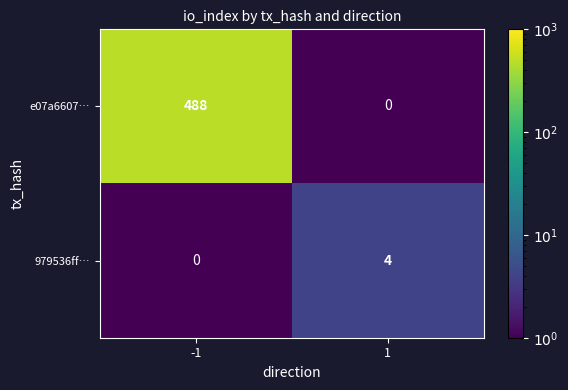

What is the difference between the 979536ff… values at -1 and 1?

4